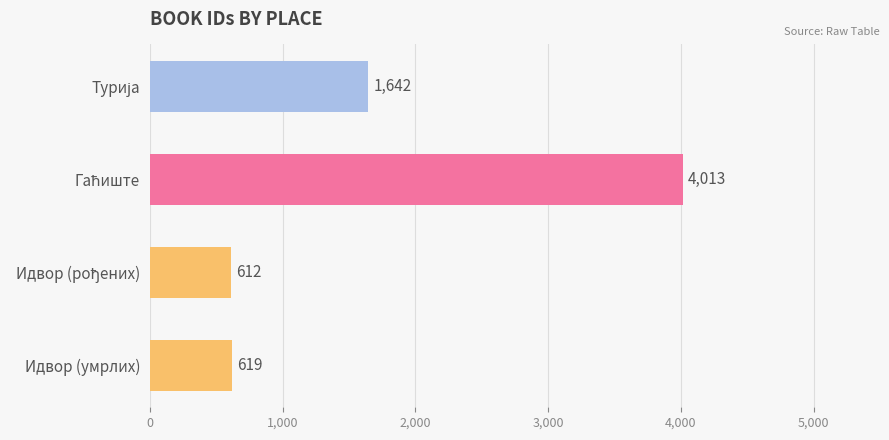

What is the difference between the second highest and minimum values?

1030